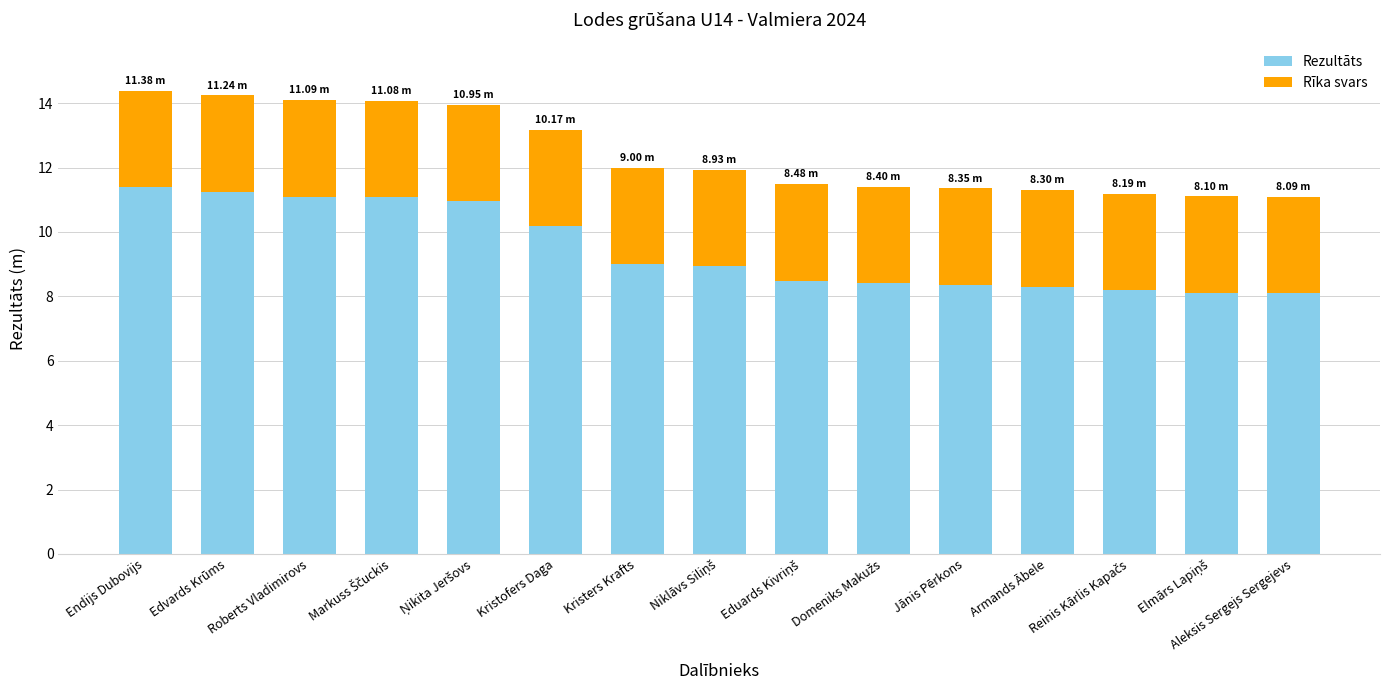

What is the total value across all series at Roberts Vladimirovs?

14.1